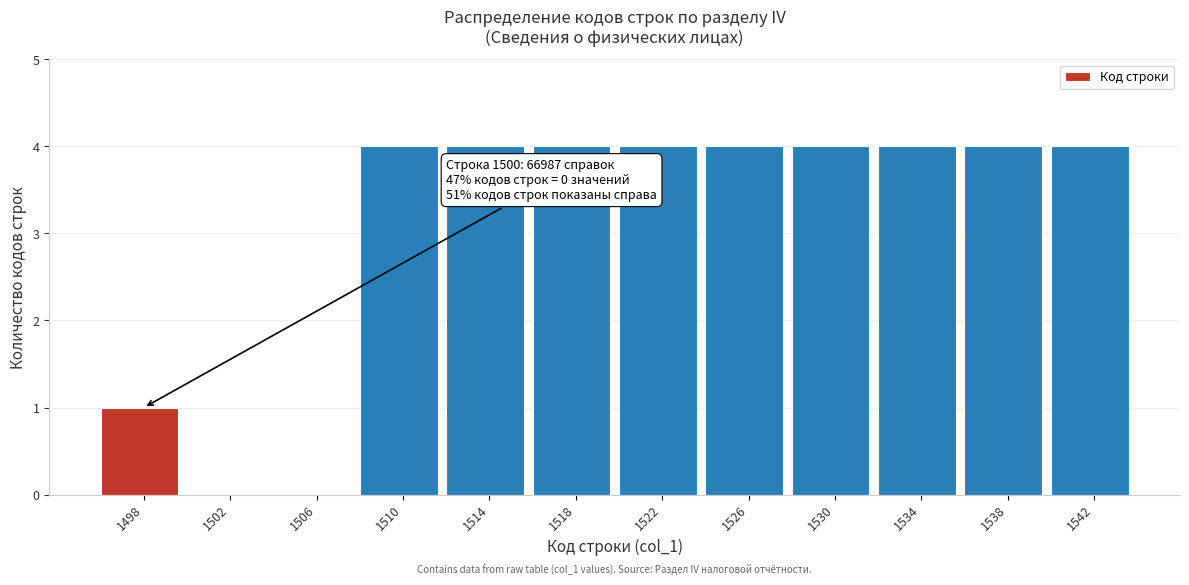

Reading left to right, list all the values displayed in this chart.

1498=1	1502=0	1506=0	1510=4	1514=4	1518=4	1522=4	1526=4	1530=4	1534=4	1538=4	1542=4